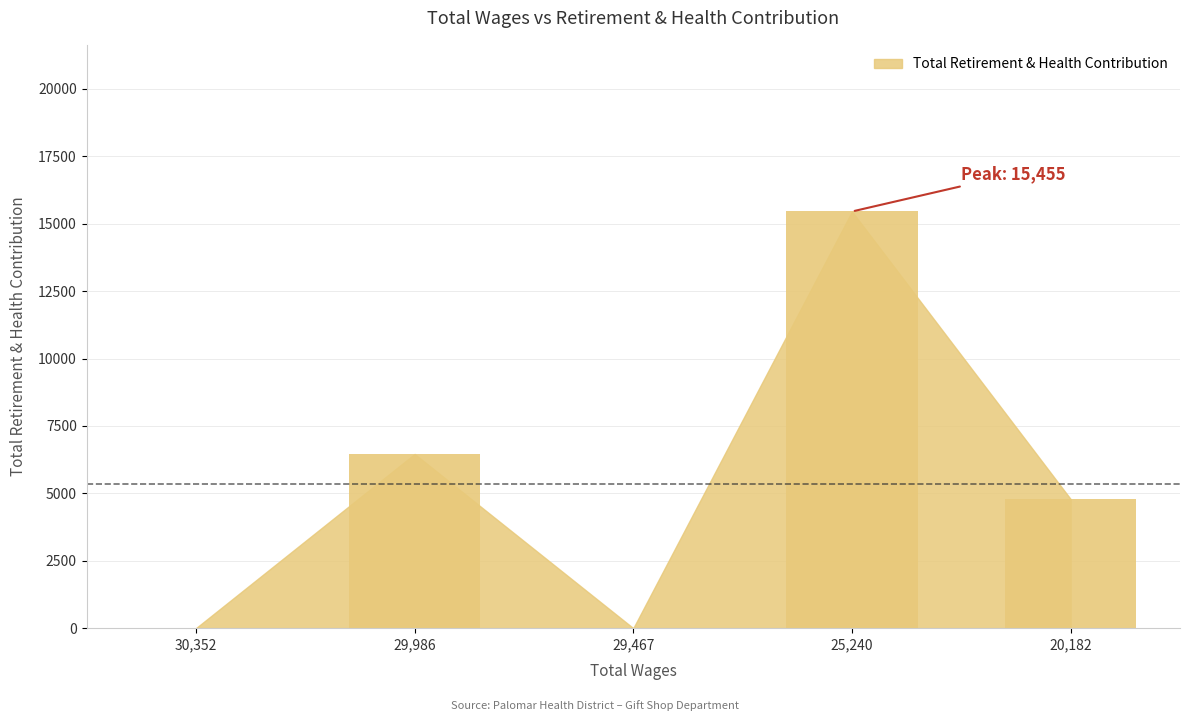

Reading left to right, transcribe all the data shown in this chart.

0	6461	0	15455	4788